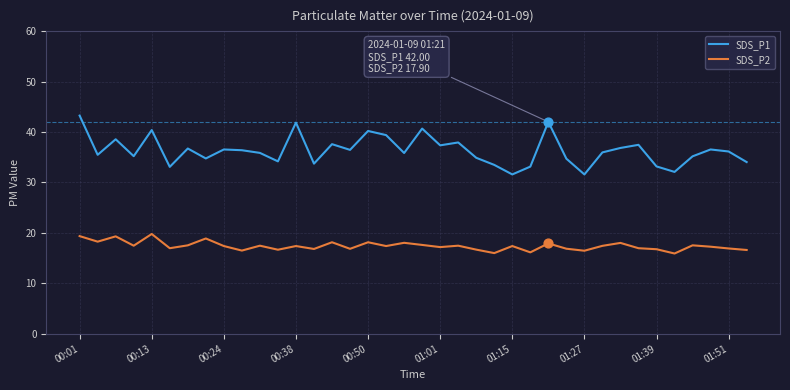

Which series has the largest range (max minus min)?

SDS_P1